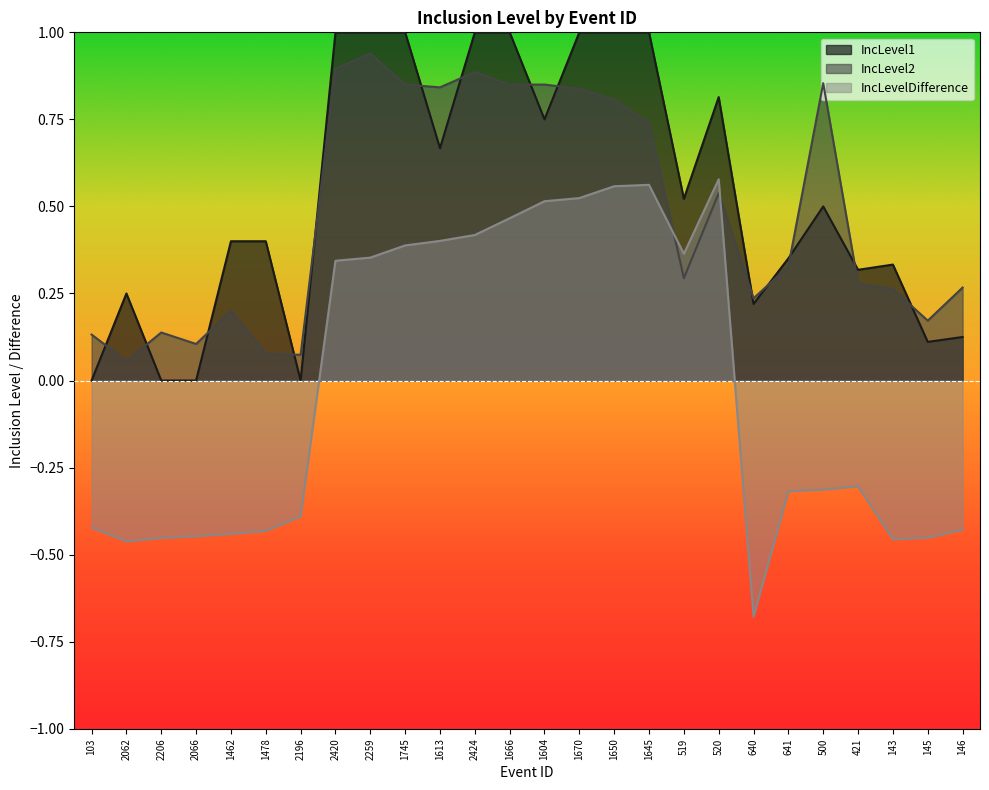

What is the lowest value of the IncLevel2 series?

0.1